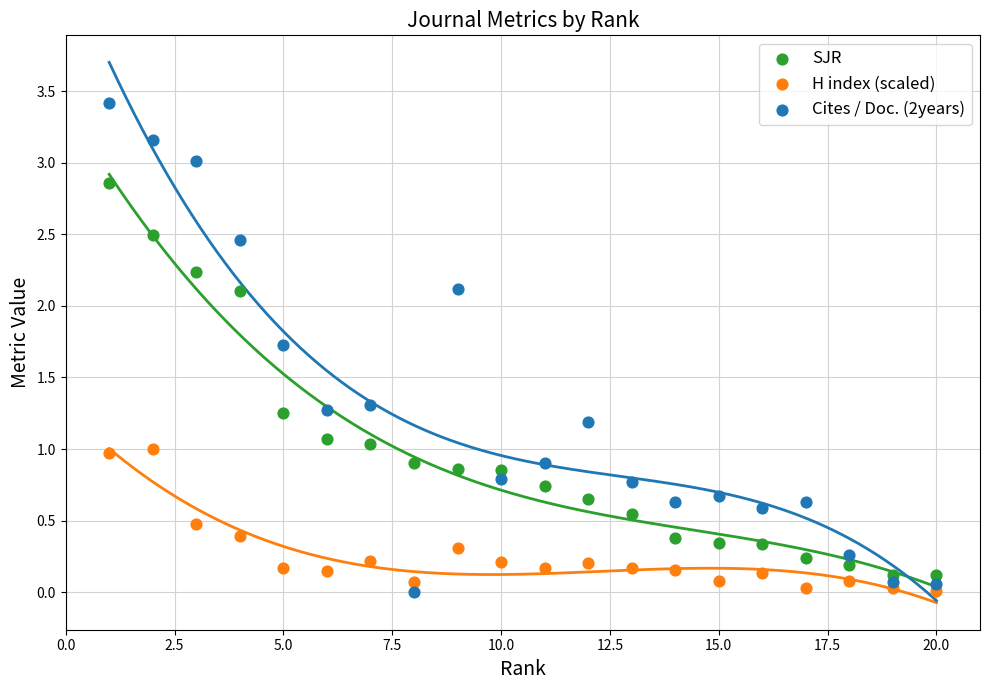

Which series reaches the maximum Y coordinate?

Cites / Doc. (2years)